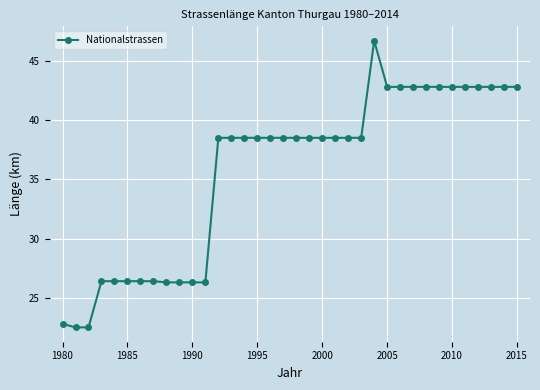

True or false: the data has more than 0 interior local peaks.

True